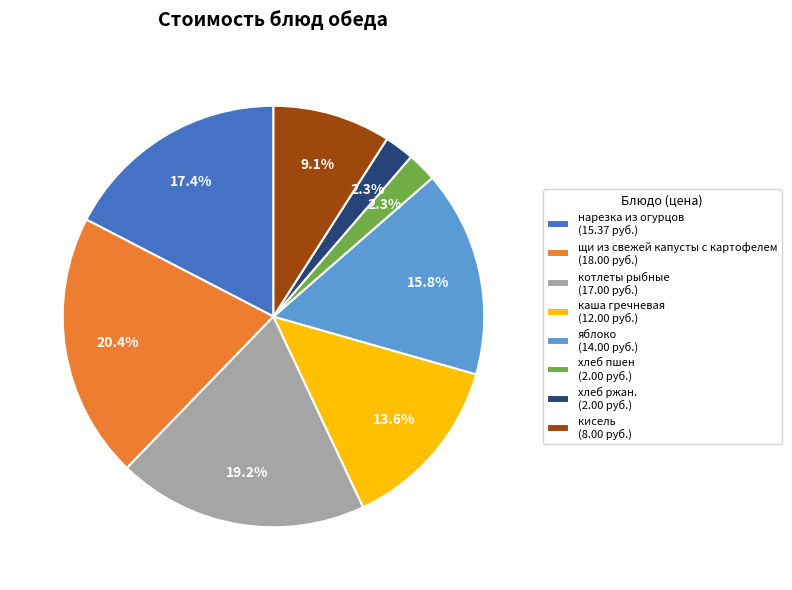

To the nearest percent, what is the difference between the largest and smallest slice percentages?

18%